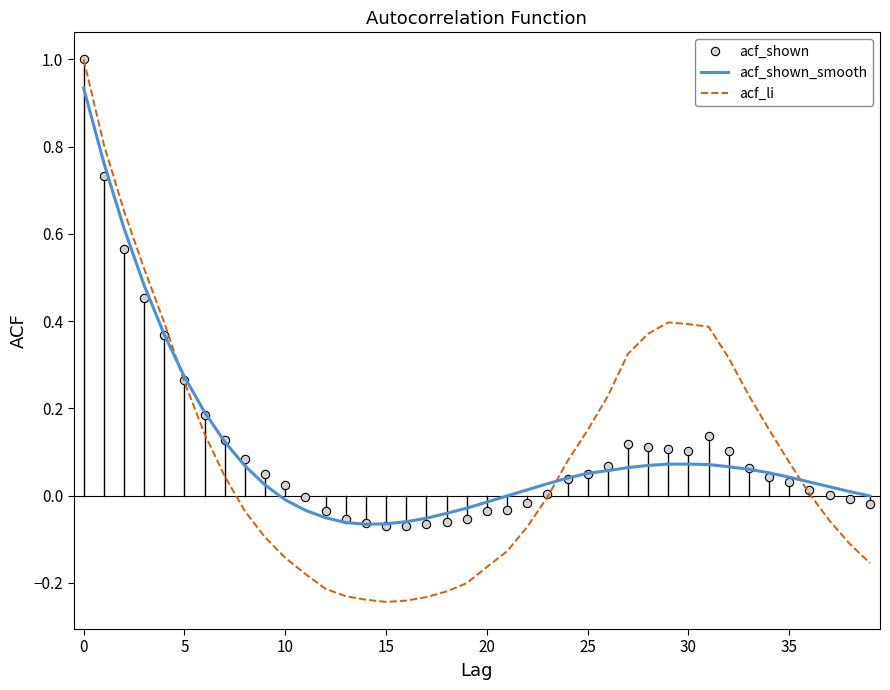

How many series are shown in this chart?

3